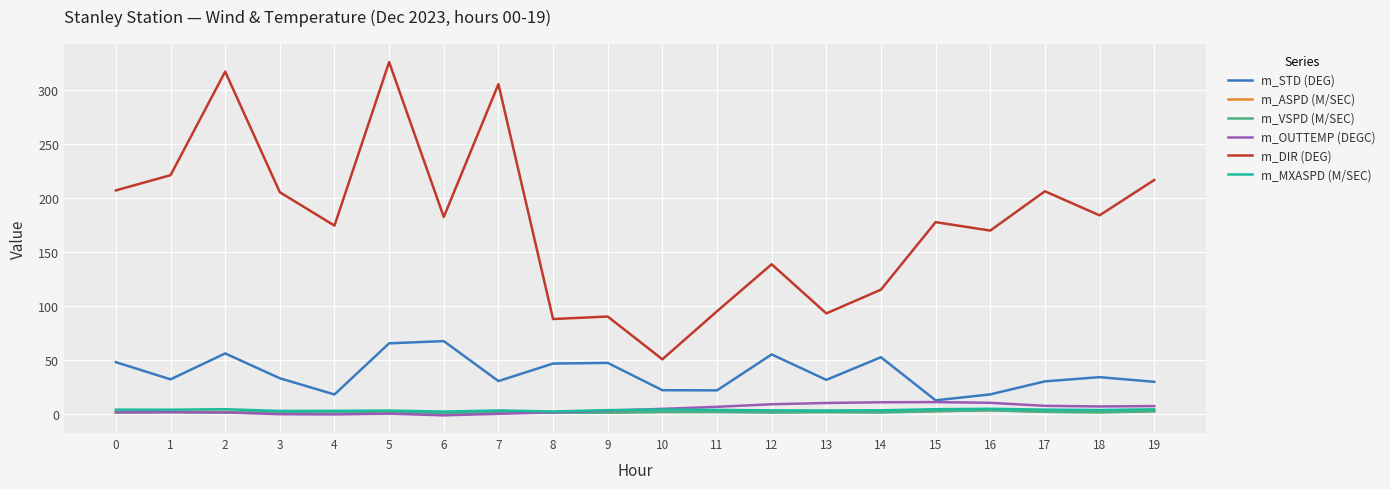

True or false: m_DIR (DEG) has a value of 220.7 at 1.

True